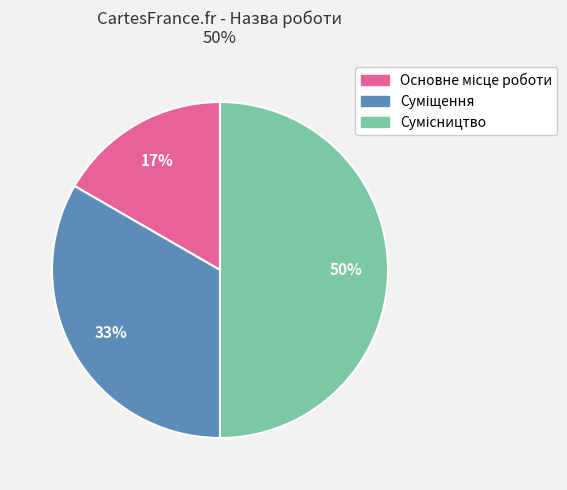

To the nearest percent, what is the average slice percentage?

33%